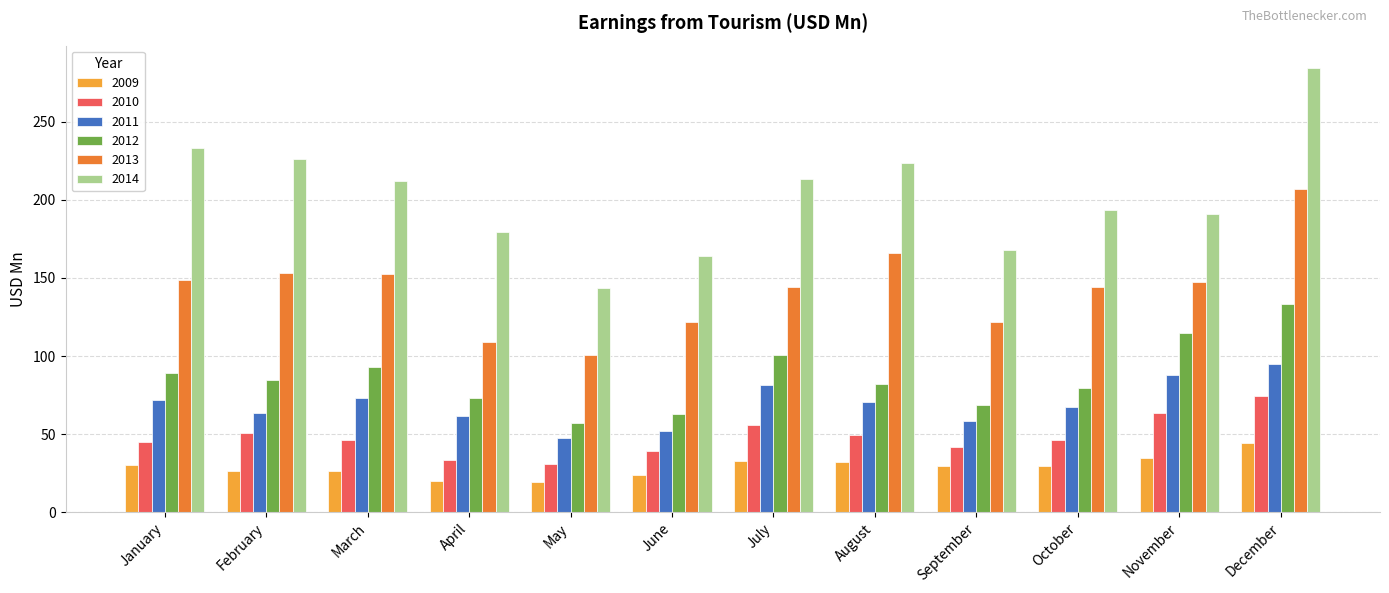

What is the difference between the highest and lowest values at December?

240.1